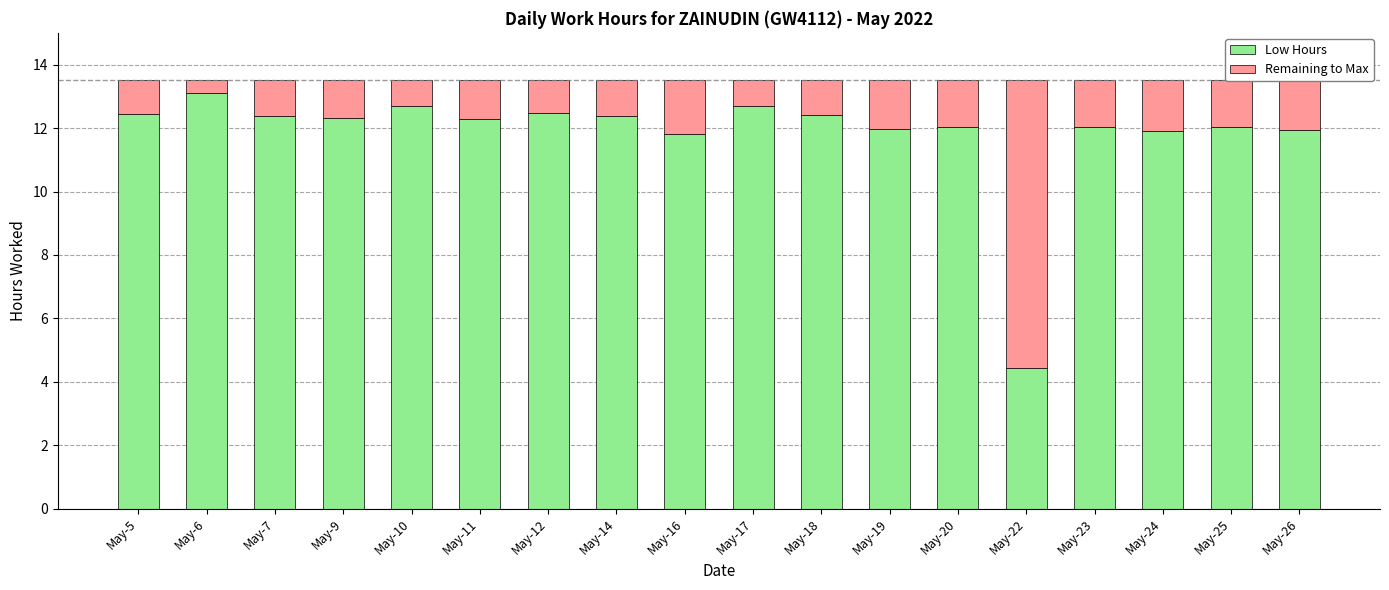

What value does the Low Hours series have at May-23?

12.0